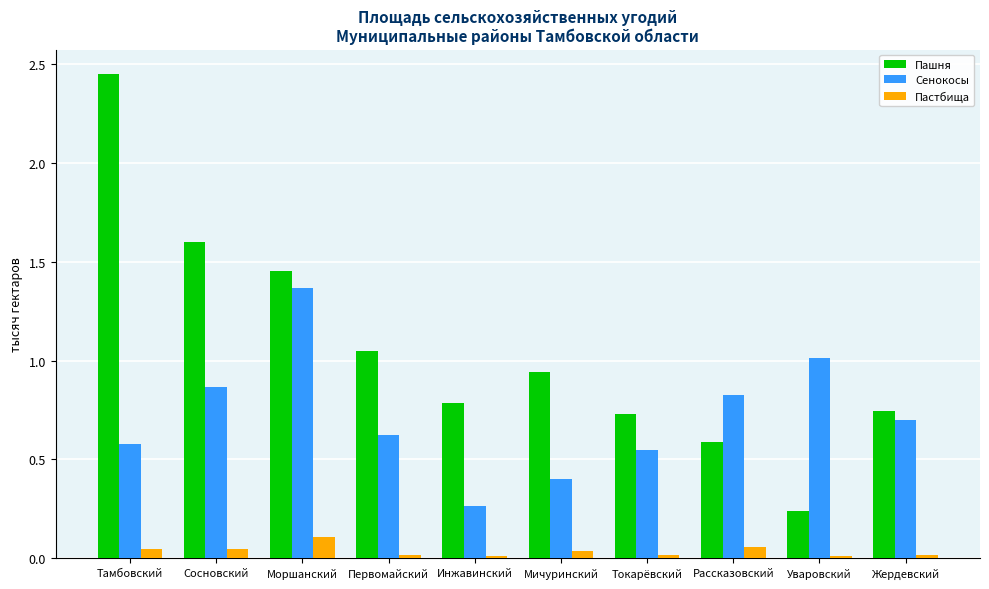

The Пашня series shows 0.8 at Моршанский. True or false?

False